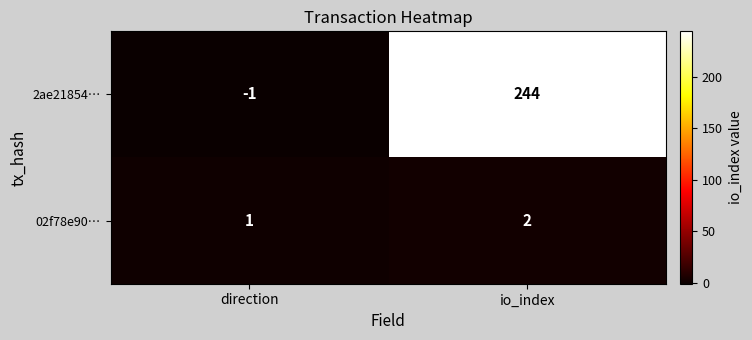

Which series changed the most between direction and io_index?

2ae21854…